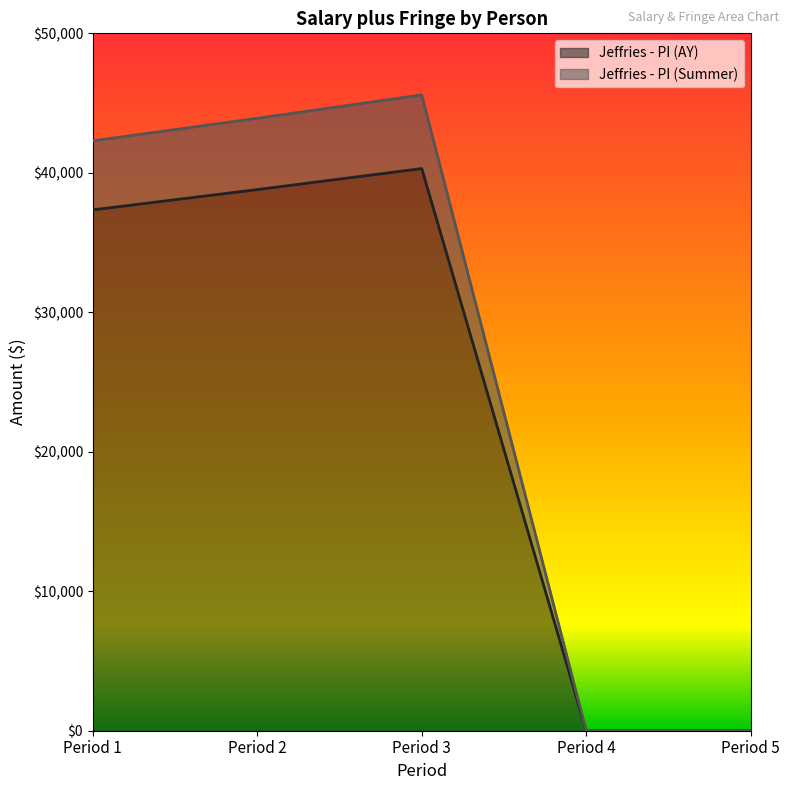

At which label is Jeffries - PI (AY) closest to 20152?

Period 1